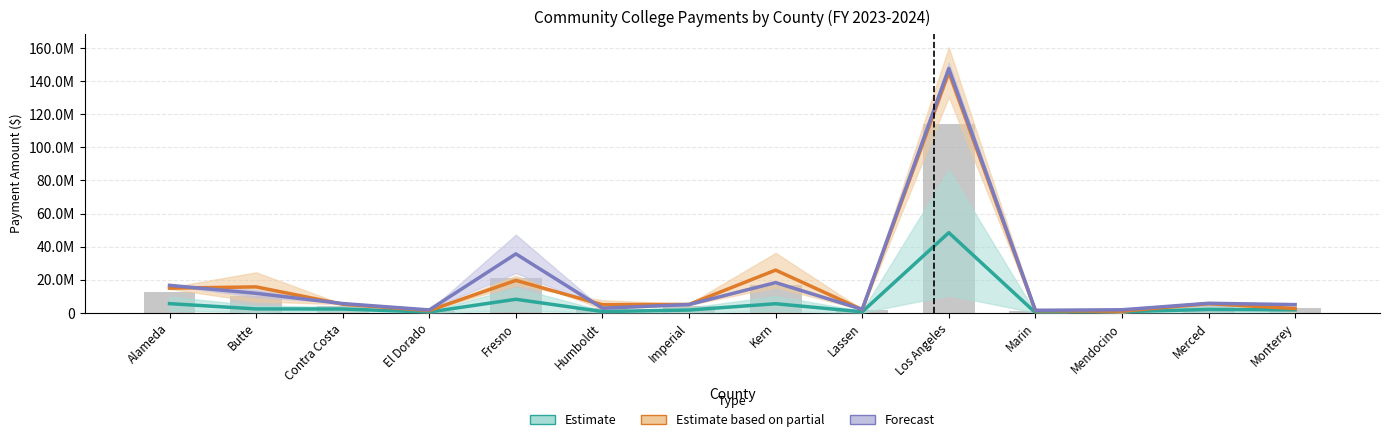

What is the label of the 10th bar from the right?

Fresno